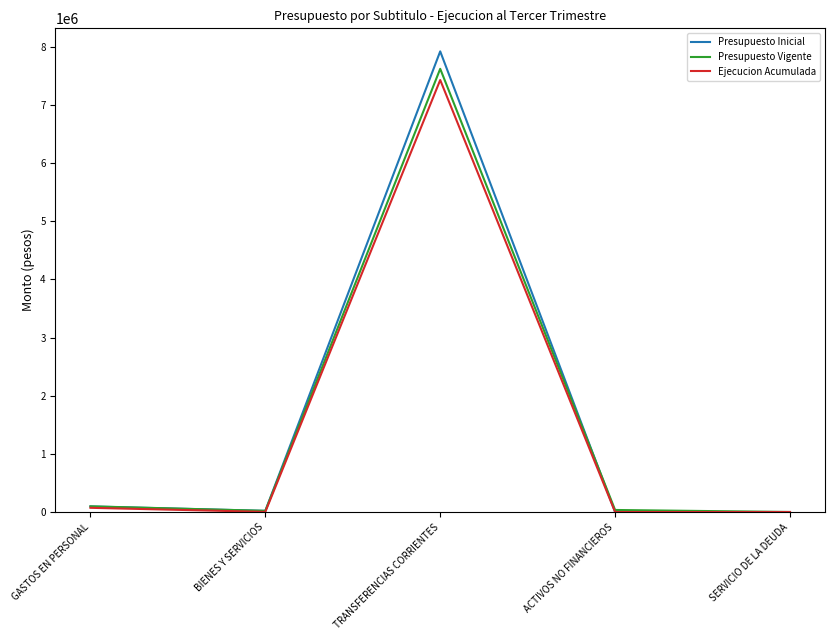

Which series has the largest range (max minus min)?

Presupuesto Inicial